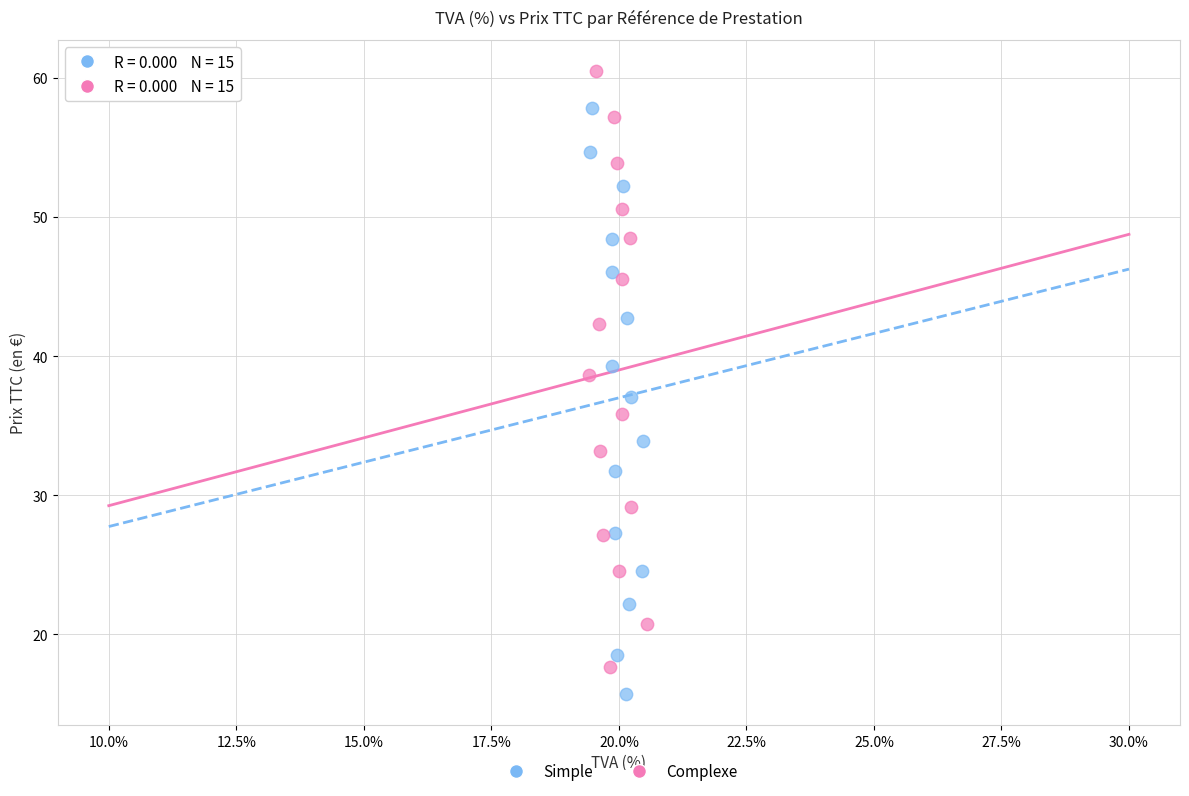

Which series has the widest spread of Y values?

Complexe